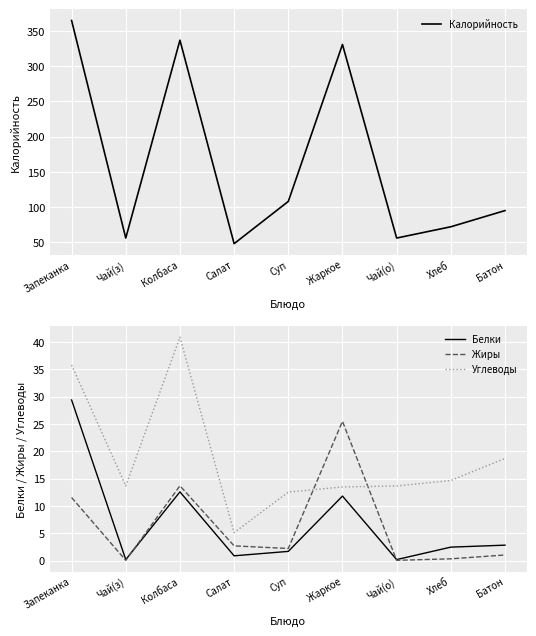

Which series has the widest spread of values?

Калорийность